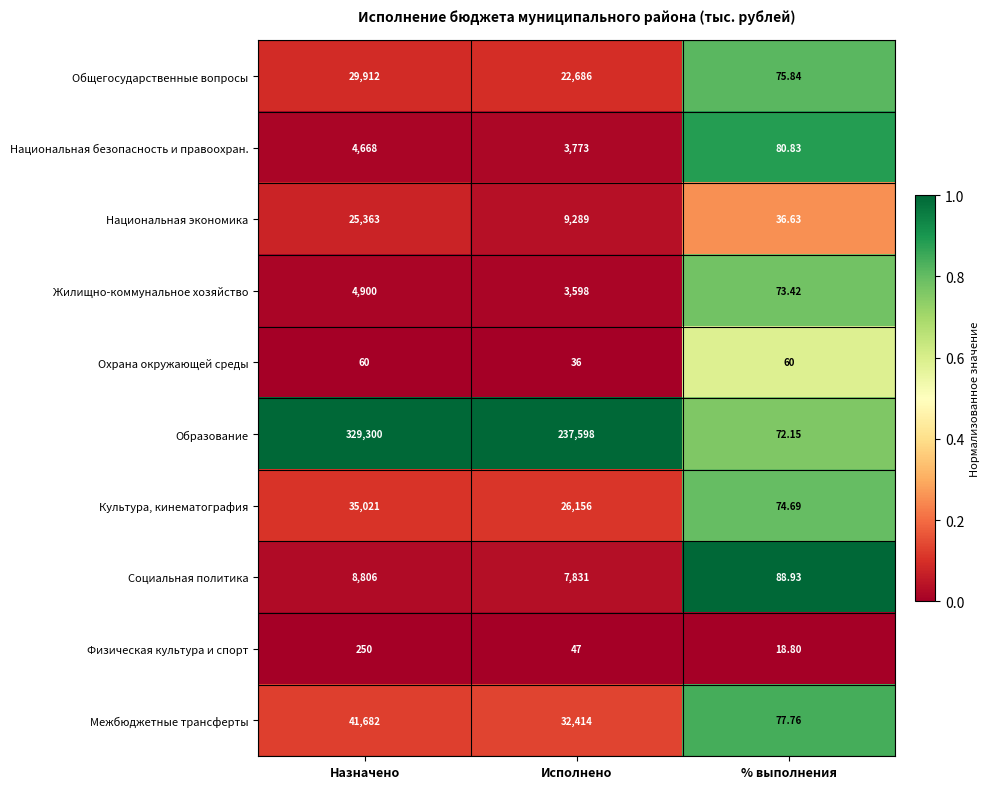

At which category is the sum across all series the highest?

Назначено